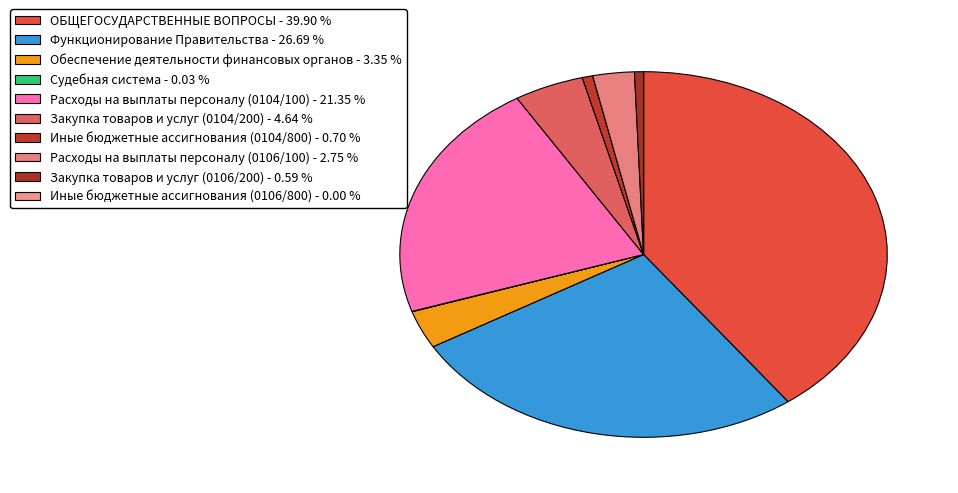

To the nearest percent, what is the combined percentage of ОБЩЕГОСУДАРСТВЕННЫЕ ВОПРОСЫ and Обеспечение деятельности финансовых органов?

43%